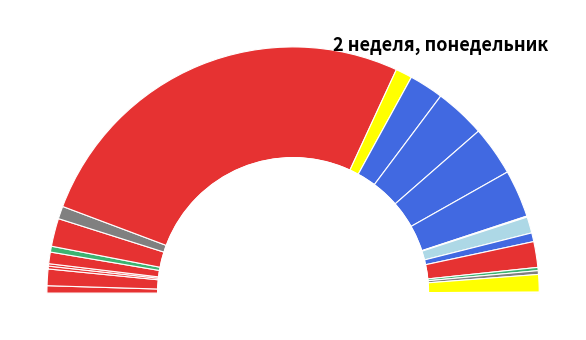

What percentage is the Пшено slice, to the nearest percent?

2%